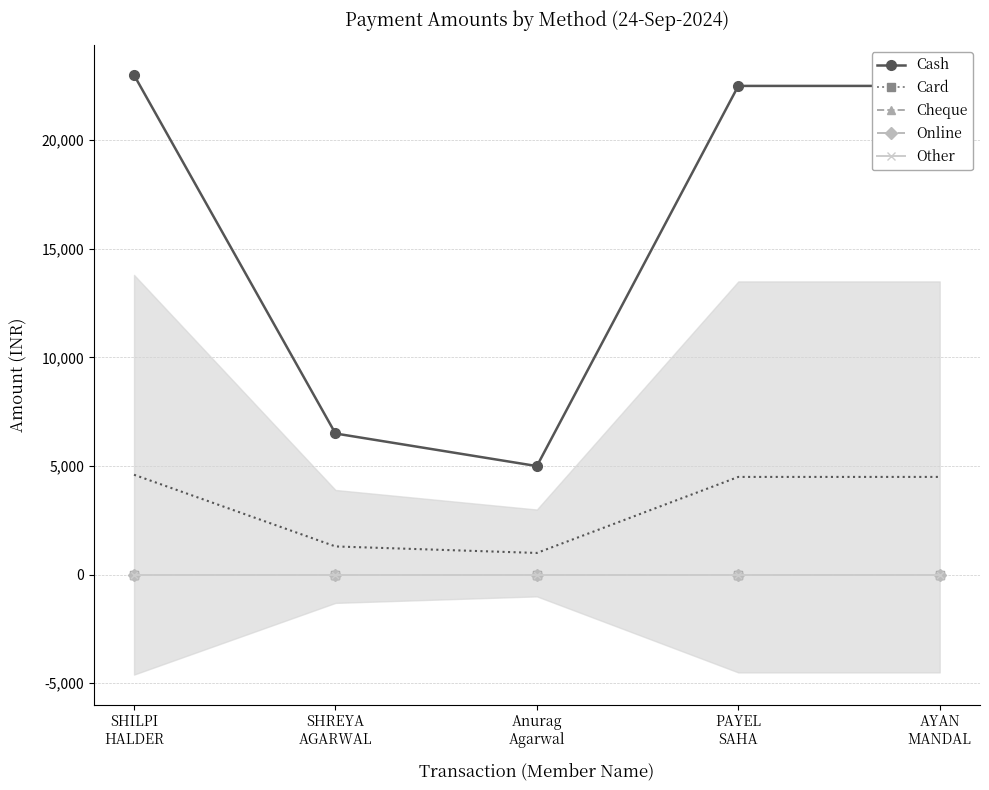

What is the label of the 4th point from the left?

PAYEL
SAHA